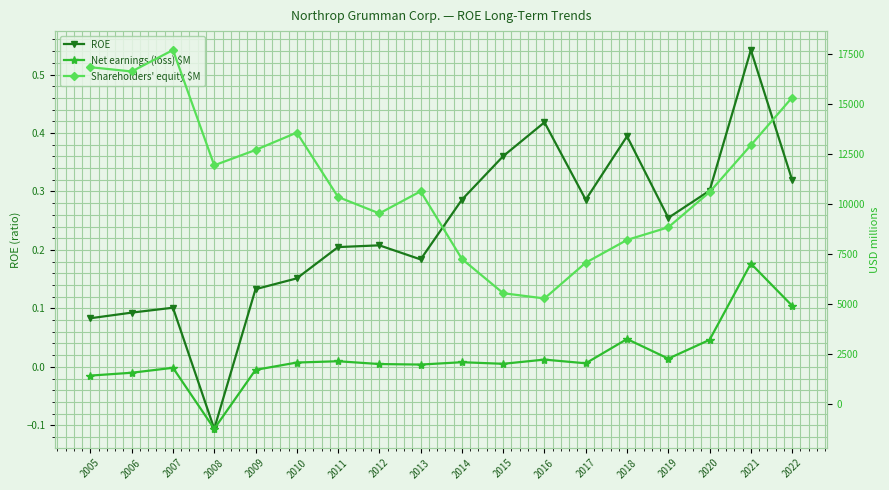

Count the number of data series in this chart.

3